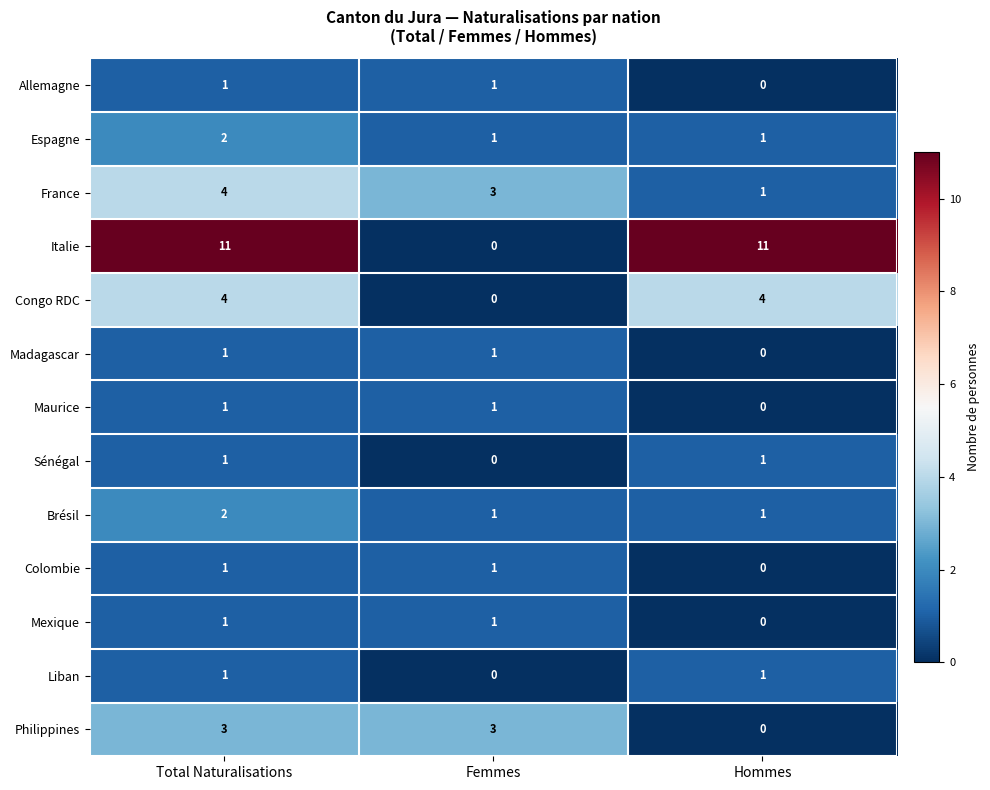

Is it true that Italie equals 0 at Femmes?

True